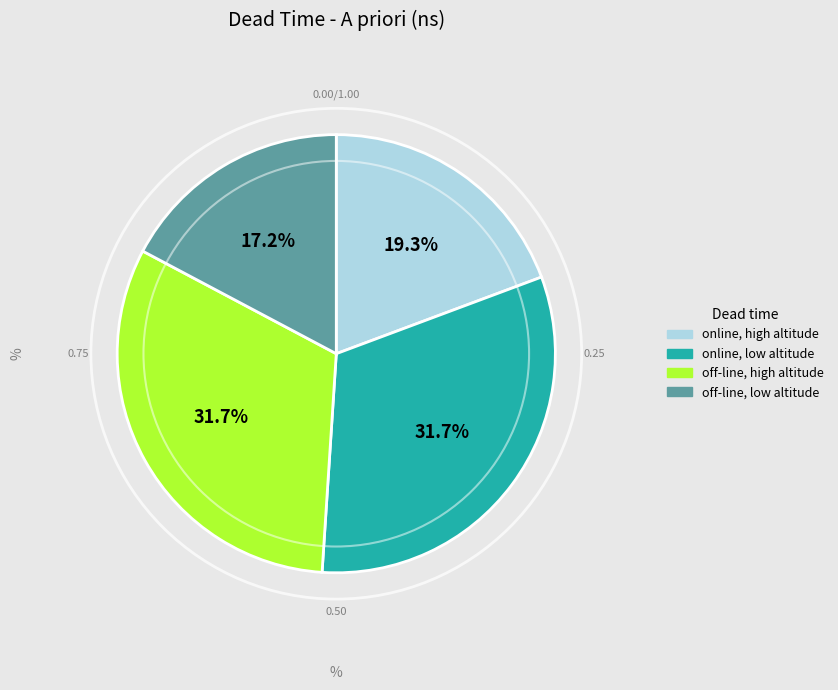

Between off-line, high altitude and online, high altitude, which is larger?

off-line, high altitude